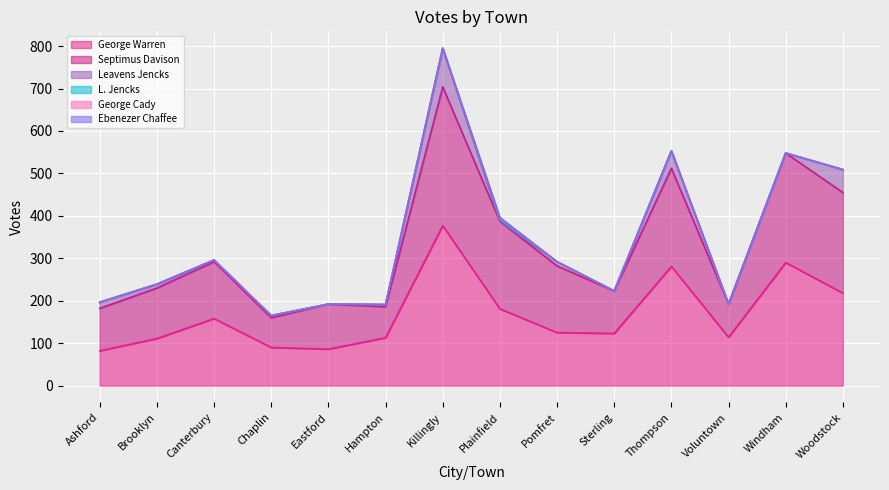

How many interior local peaks does the George Cady series have?

1